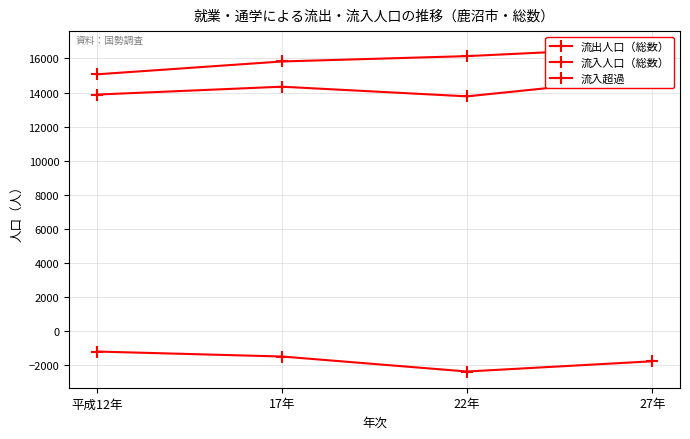

What is the sum of all 流入超過 values?

-6788